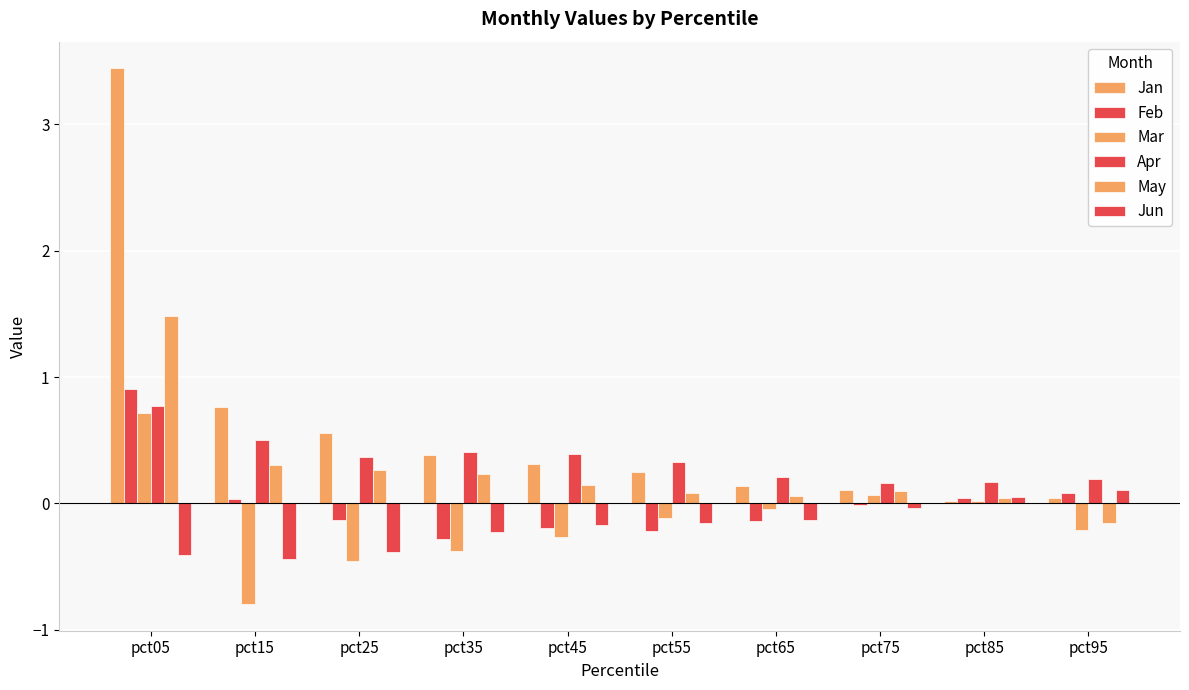

How many distinct data groups are displayed?

6